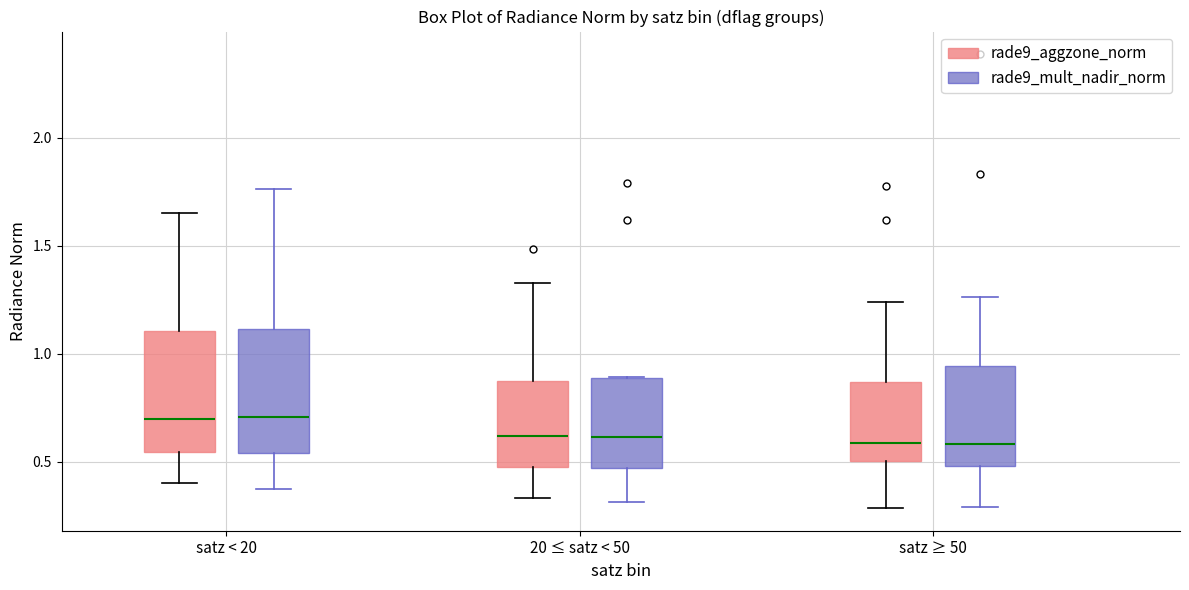

Reading left to right, read every box against the y-axis: the position of its median line, the range the box covers, and the ends of its whiskers. The values are not printed on the chart, so give them approximately, as read against the axis.

satz < 20 (rade9_aggzone_norm): median 0.70, box 0.55 to 1.10, whiskers 0.40 to 1.65
satz < 20 (rade9_mult_nadir_norm): median 0.70, box 0.55 to 1.10, whiskers 0.35 to 1.75
20 ≤ satz < 50 (rade9_aggzone_norm): median 0.60, box 0.50 to 0.85, whiskers 0.35 to 1.35
20 ≤ satz < 50 (rade9_mult_nadir_norm): median 0.60, box 0.45 to 0.90, whiskers 0.30 to 0.90
satz ≥ 50 (rade9_aggzone_norm): median 0.60, box 0.50 to 0.85, whiskers 0.30 to 1.25
satz ≥ 50 (rade9_mult_nadir_norm): median 0.60, box 0.50 to 0.95, whiskers 0.30 to 1.25